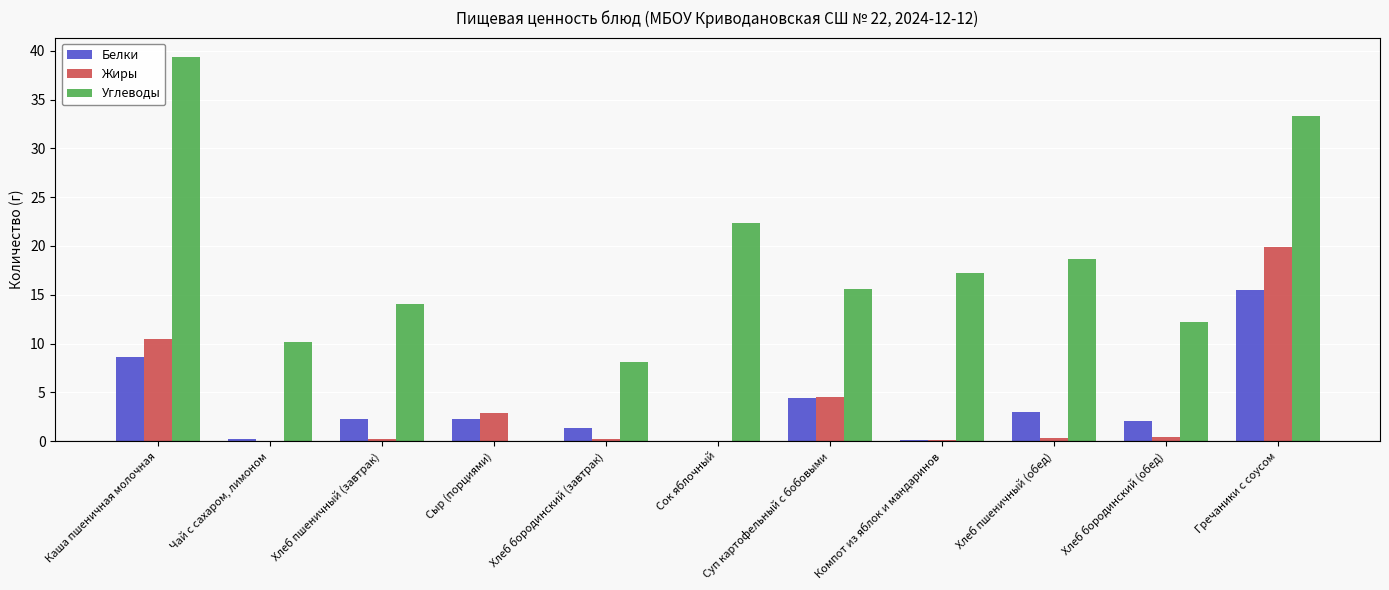

Which series has the widest spread of values?

Углеводы